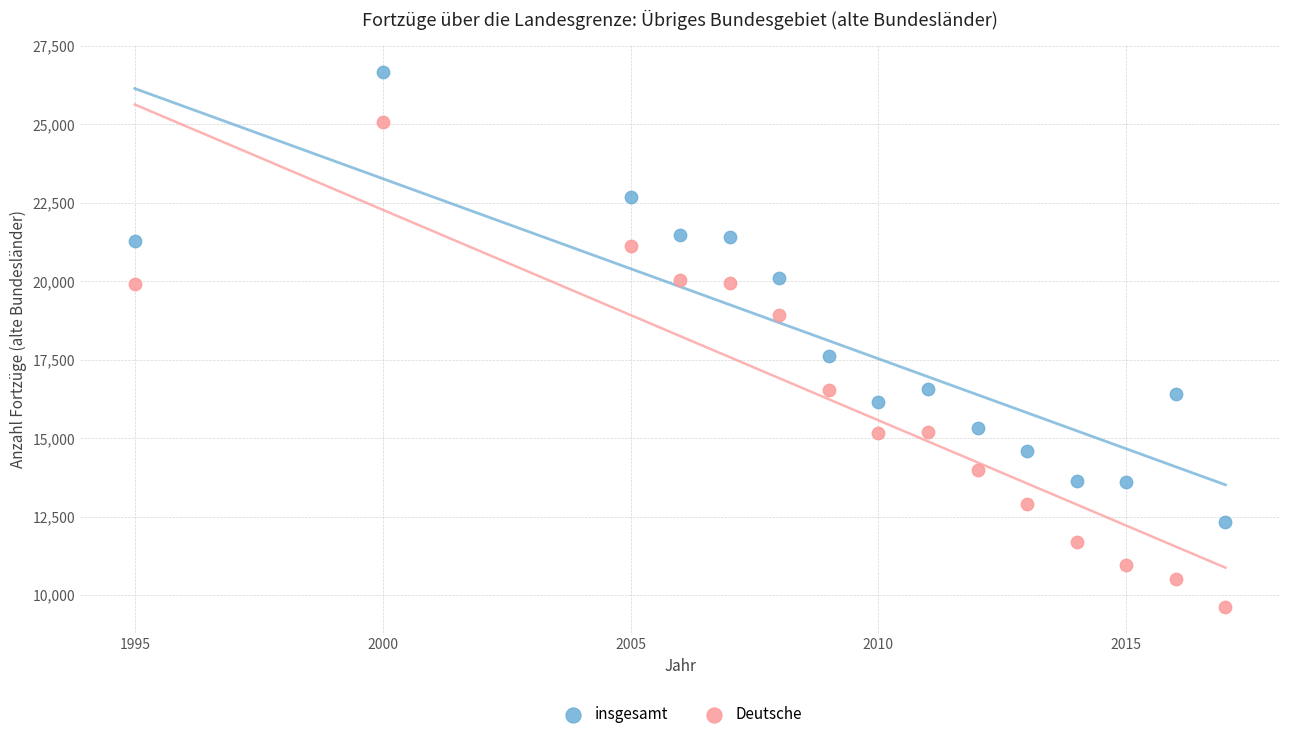

What is the X range (max minus min) for the scatter plot?

22